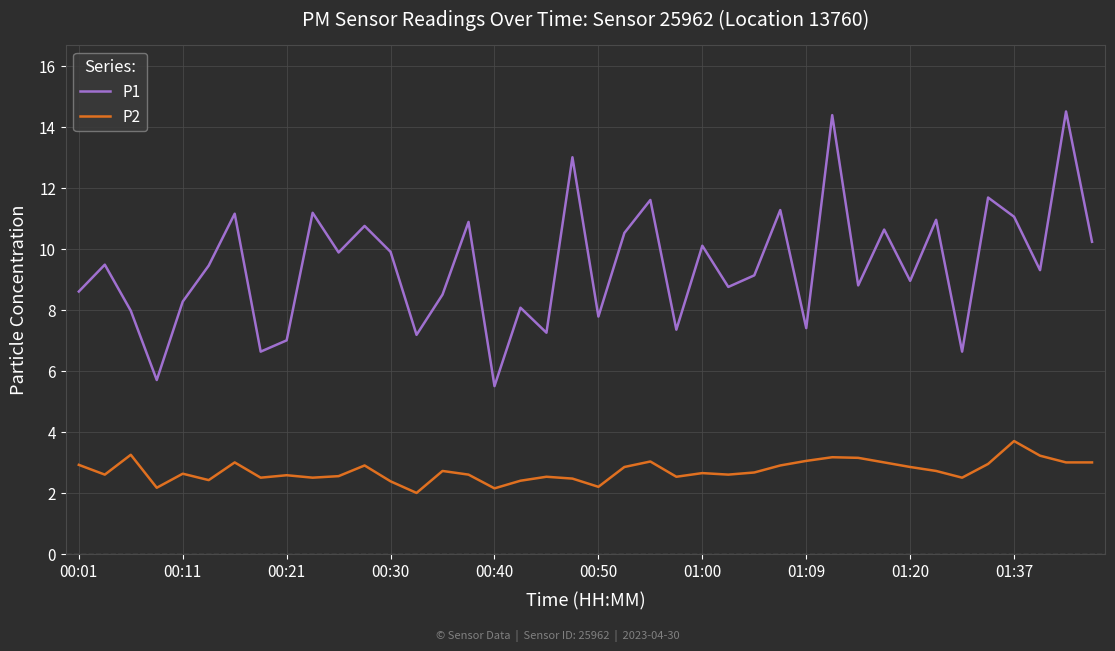

At how many categories does at least one series exceed 5?

40